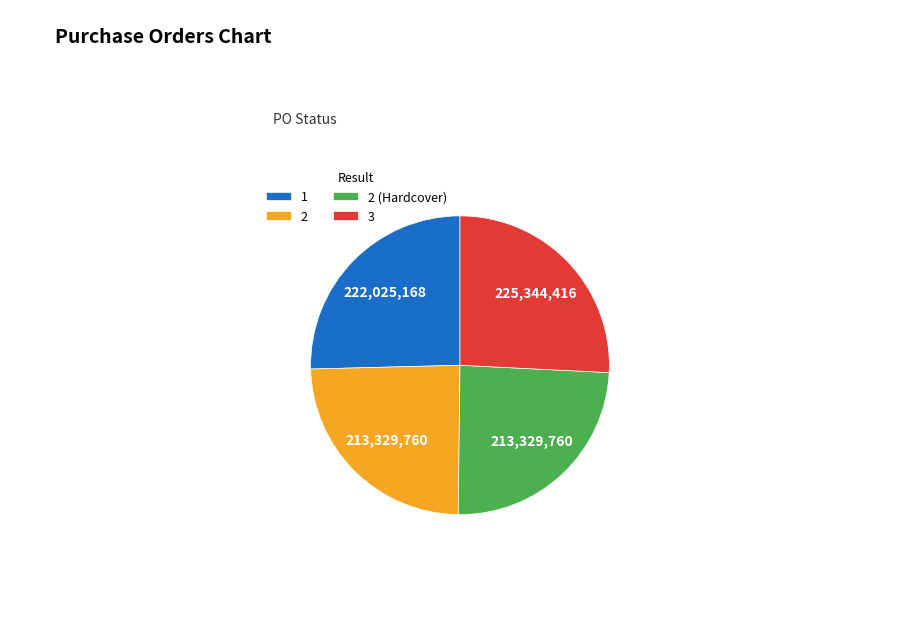

Approximately how many times larger is the value at 2 (Hardcover) compared to 2?

1.0